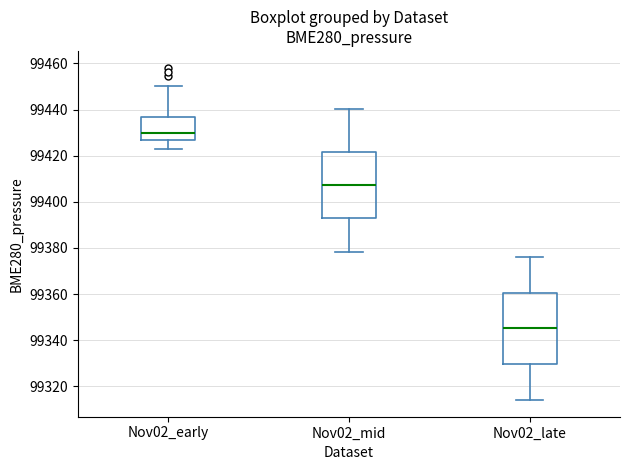

Which box's median line is the lowest?

Nov02_late